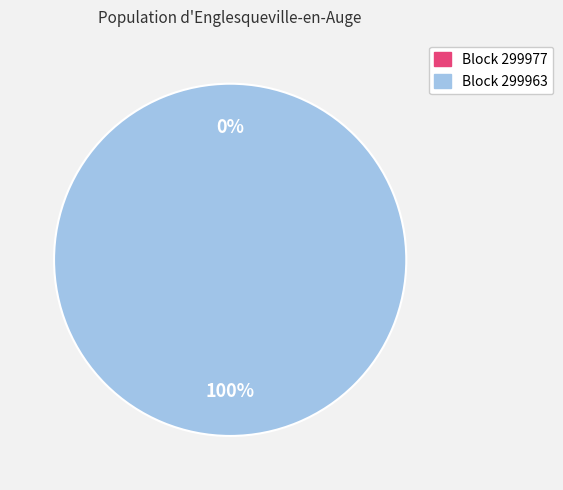

Combined, what portion of the pie is 299963 and 299977?

100.0%